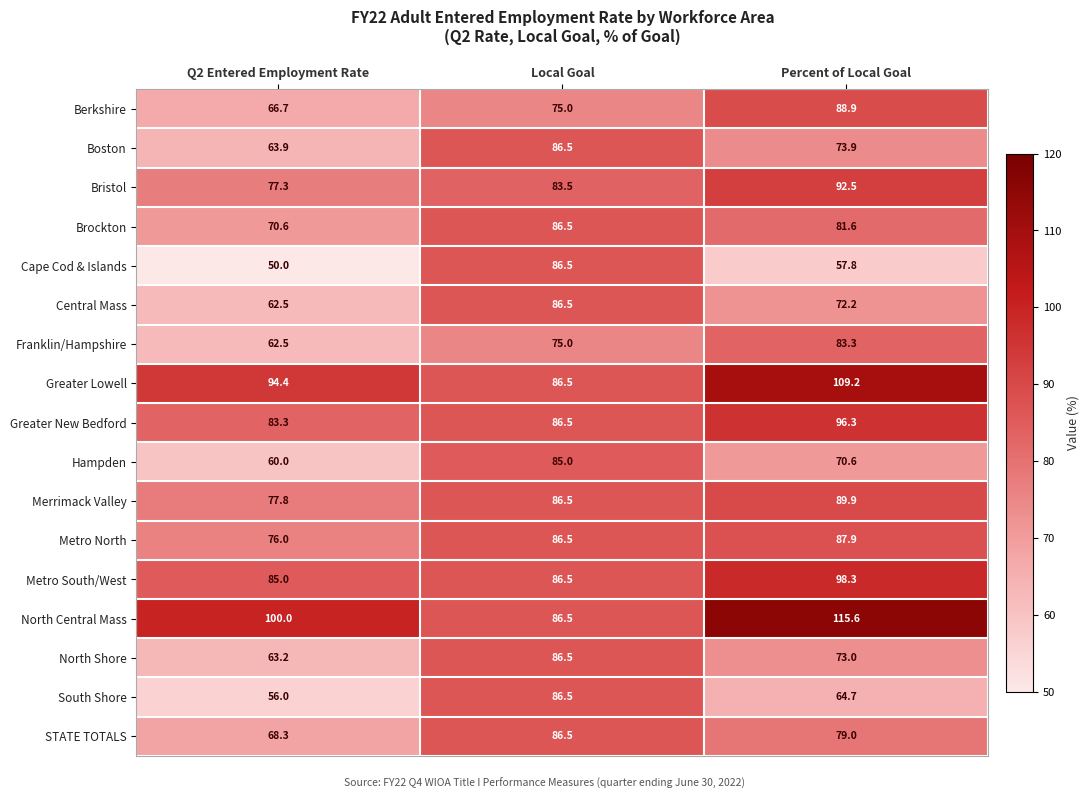

Which series changed the most between Q2 Entered Employment Rate and Local Goal?

Cape Cod & Islands